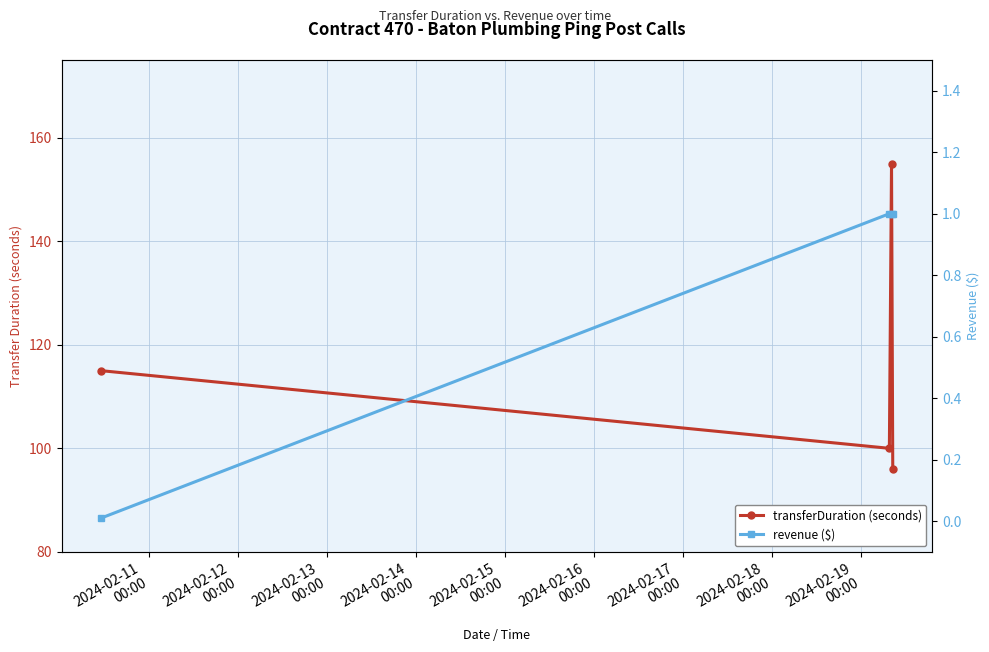

Count the number of categories in the chart.

4